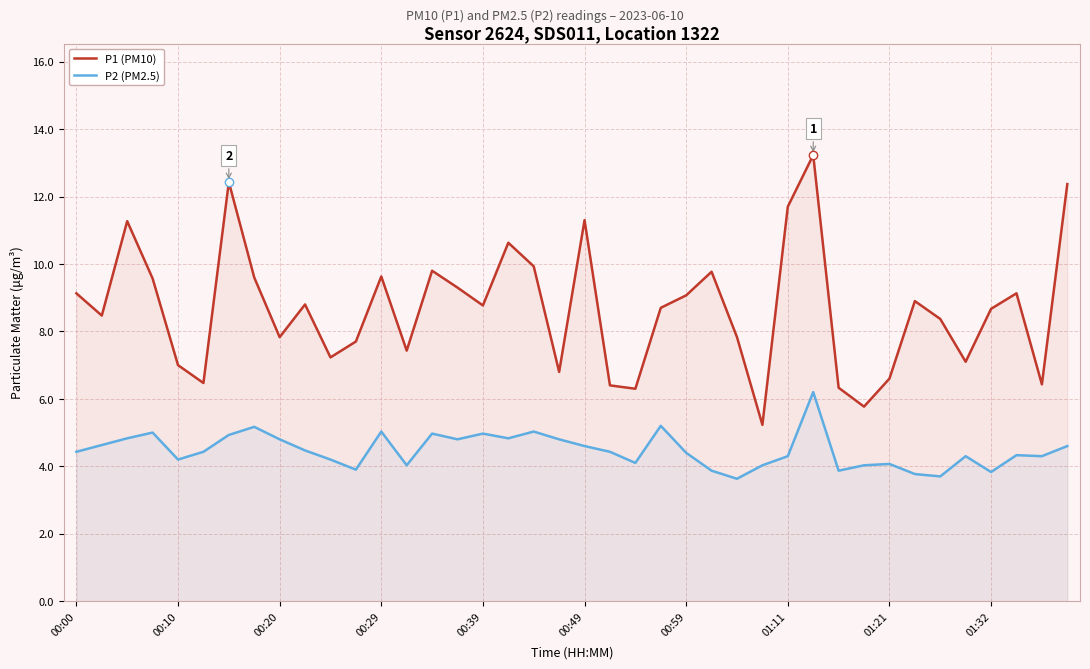

True or false: P2 (PM2.5) and P1 (PM10) intersect in this chart.

False